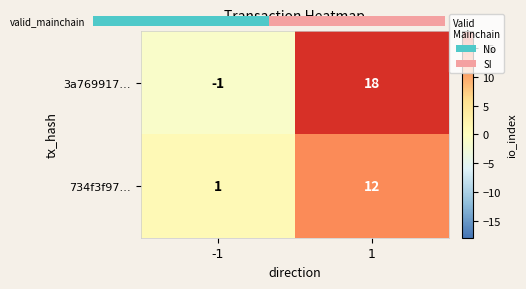

How many categories are shown in the chart?

2